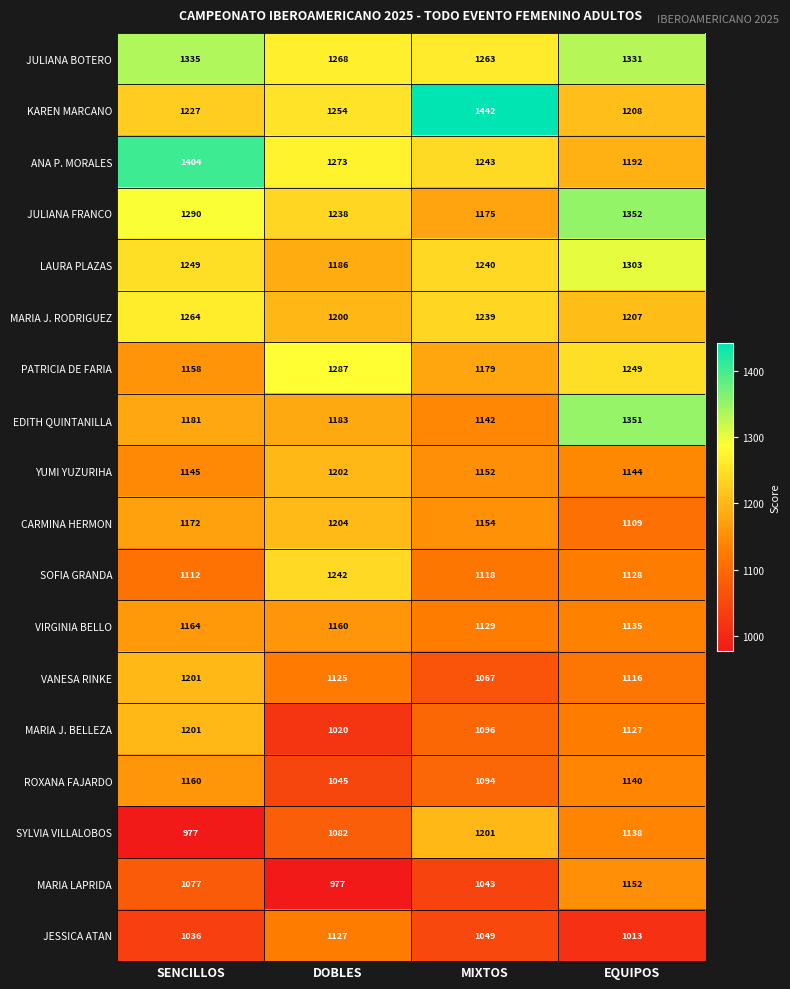

Which series has the widest spread of values?

KAREN MARCANO